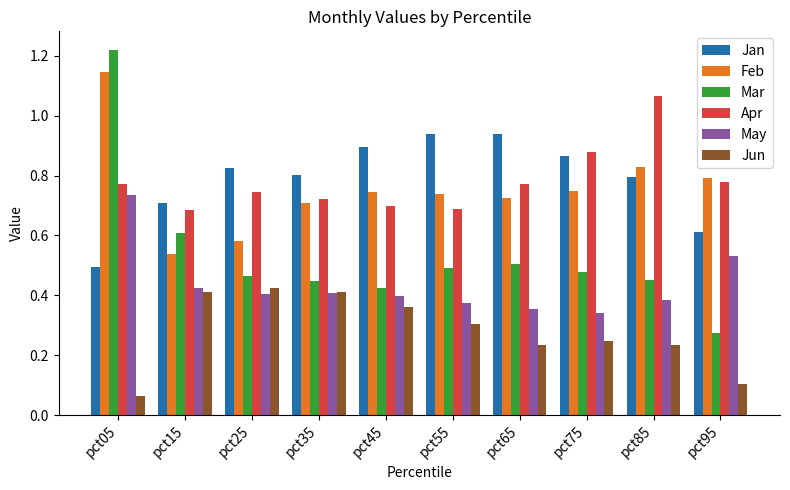

What are all the series names shown in the legend?

Jan, Feb, Mar, Apr, May, Jun